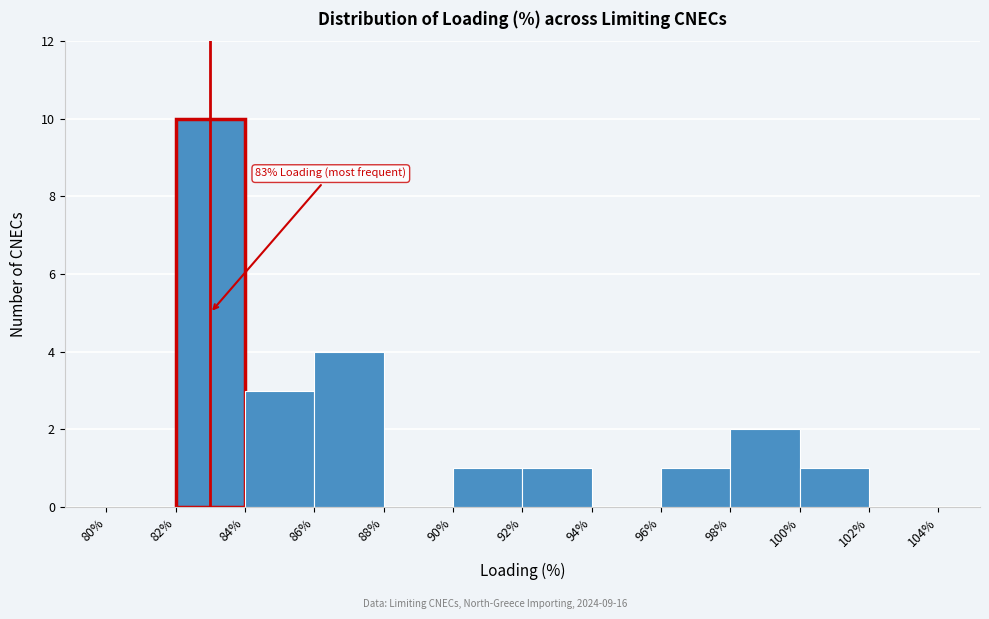

Over which range of the x-axis is the bar tallest?

82% to 84%